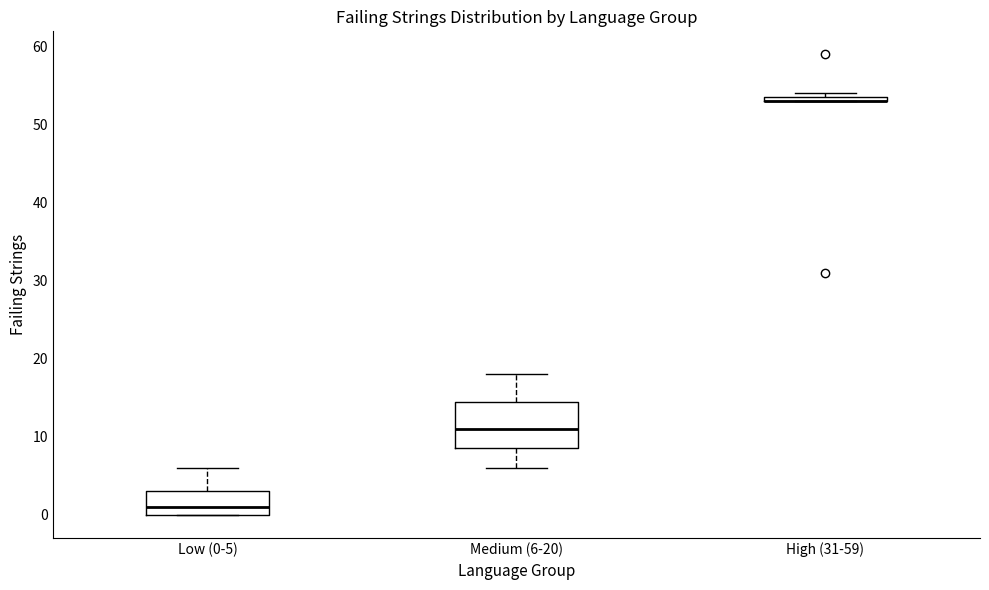

Where is the upper edge of the box for Low (0-5) on the y-axis? The values are not printed on the chart, so give them approximately, as read against the axis.

3